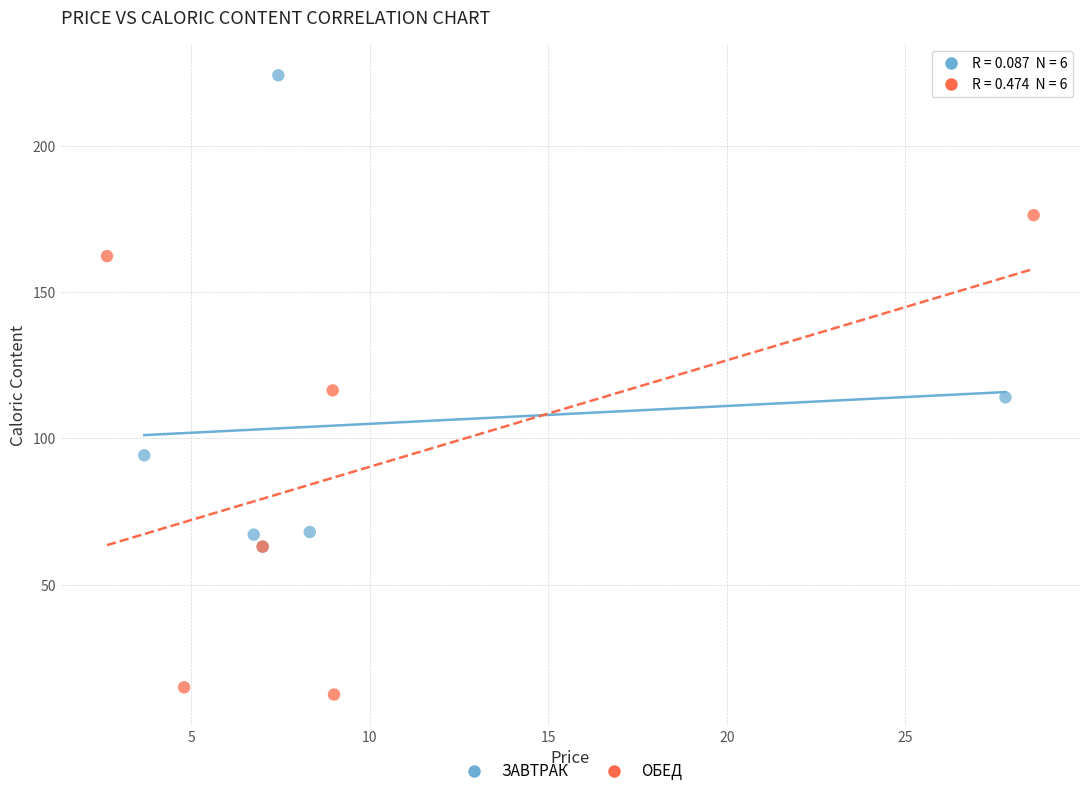

Which series contains the highest Y value?

ЗАВТРАК